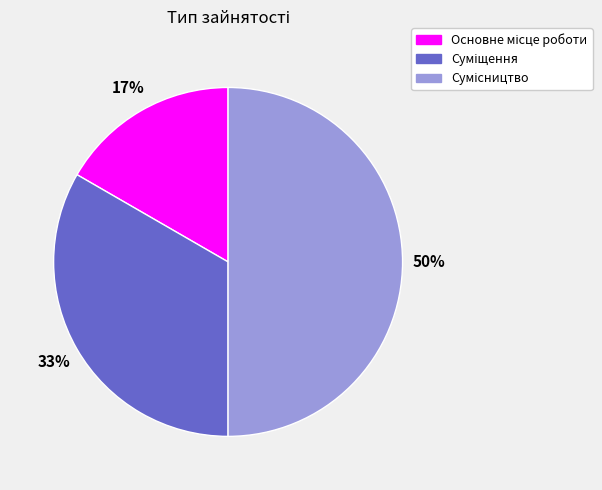

To the nearest percent, what is the average slice percentage?

33%